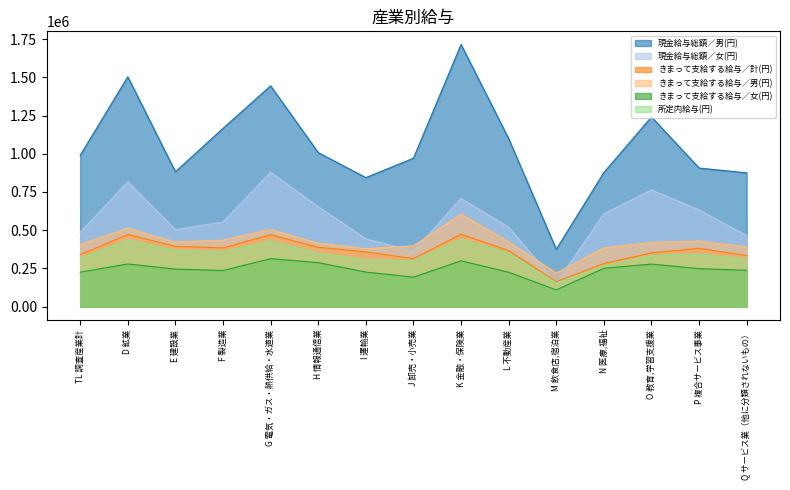

Is the value of 現金給与総額／男(円) at D 鉱業 greater than the value of きまって支給する給与／女(円) at Q サービス業（他に分類されないもの）?

Yes